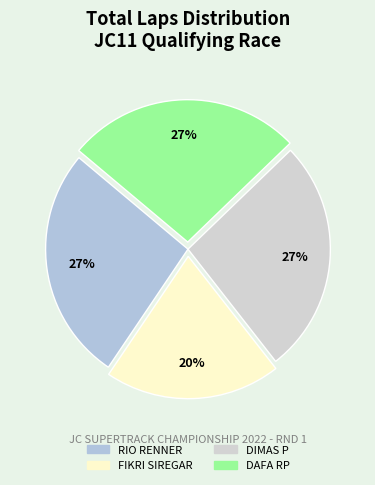

Is FIKRI SIREGAR the majority of the pie?

No